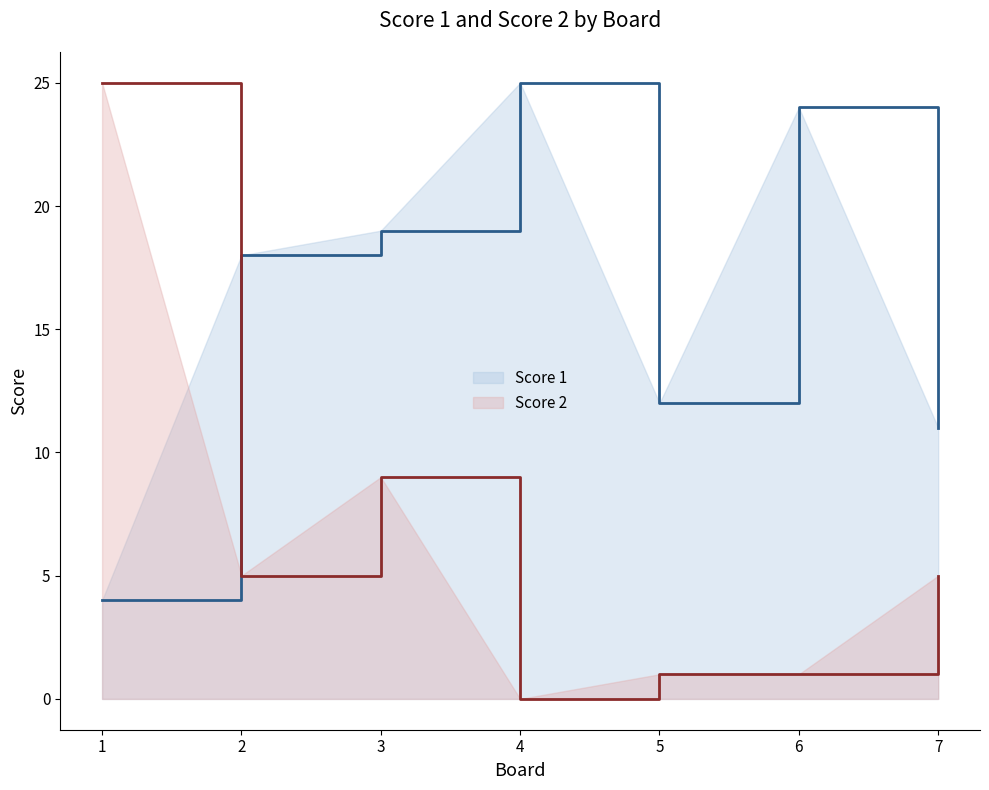

What is the sum of the Score 2 values at 4 and 2?

5